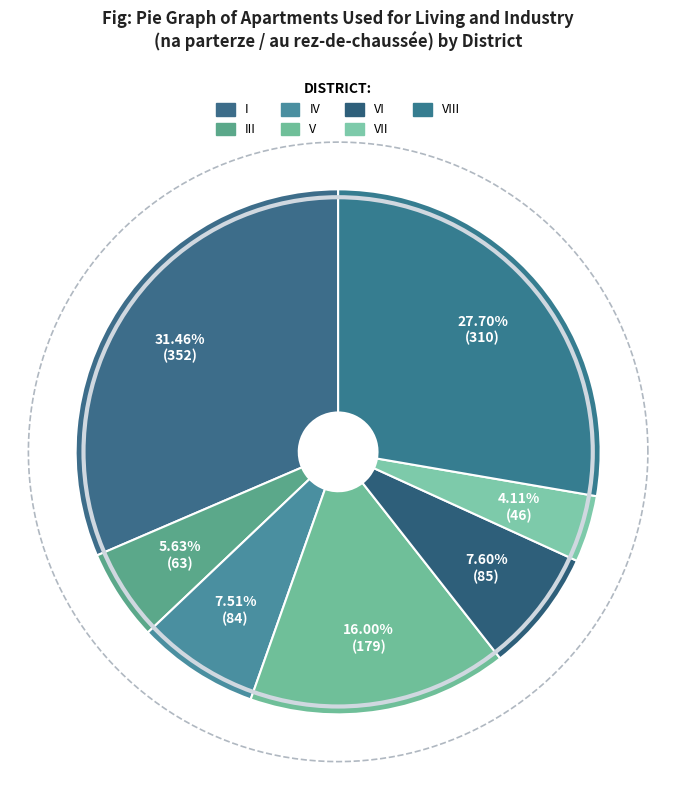

Rank the categories by value from lowest to highest.

VII, III, IV, VI, V, VIII, I